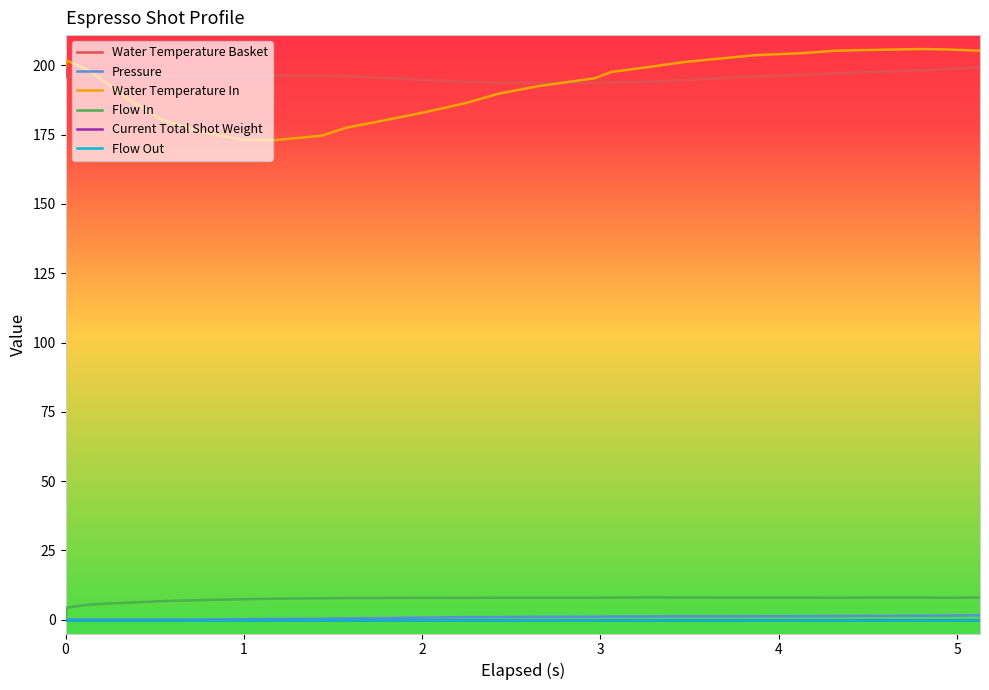

How many lines are shown in the chart?

6